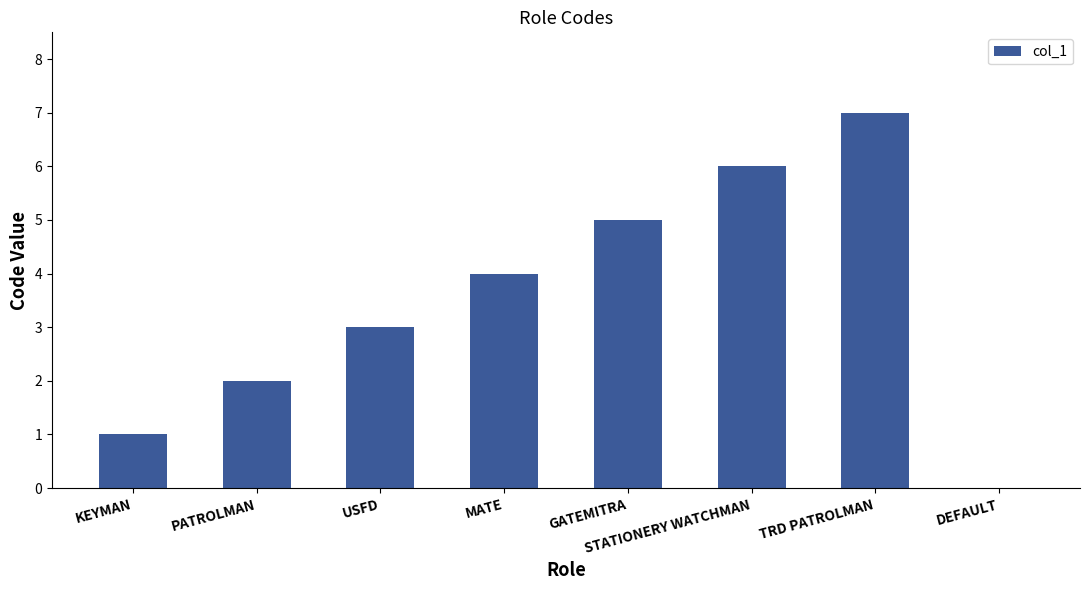

What is the difference between the values at KEYMAN and GATEMITRA?

4